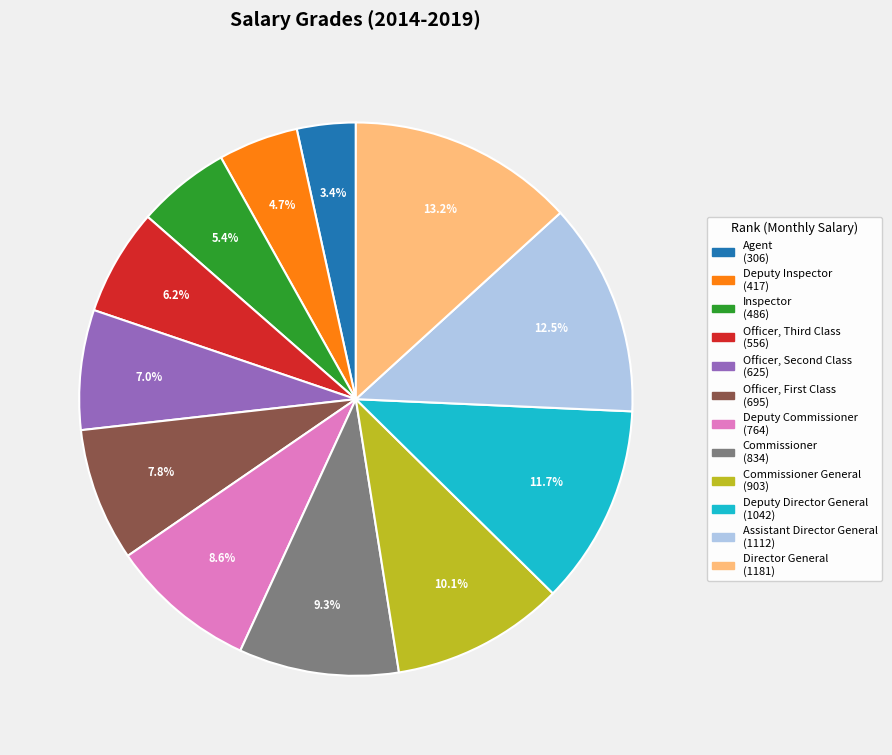

Is there a majority slice in this chart?

No